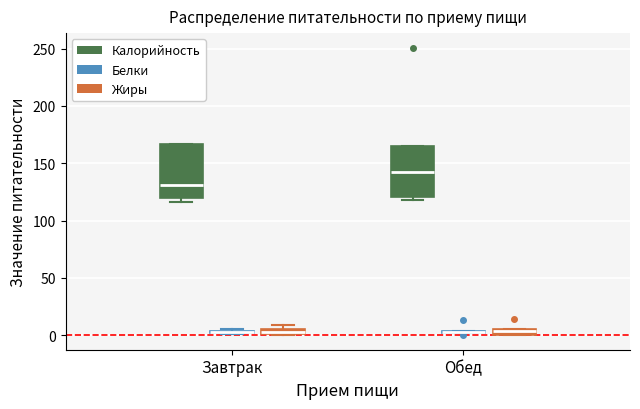

Where is the lower edge of the box for Завтрак (Калорийность) on the y-axis? The values are not printed on the chart, so give them approximately, as read against the axis.

120